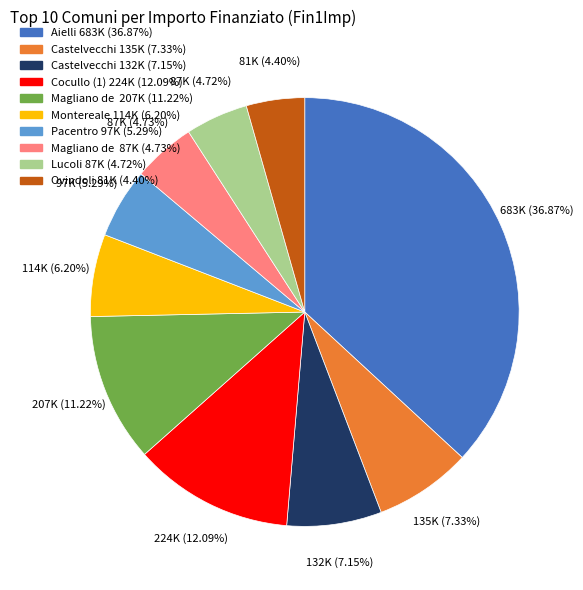

Is there any slice that represents more than half of the pie?

No